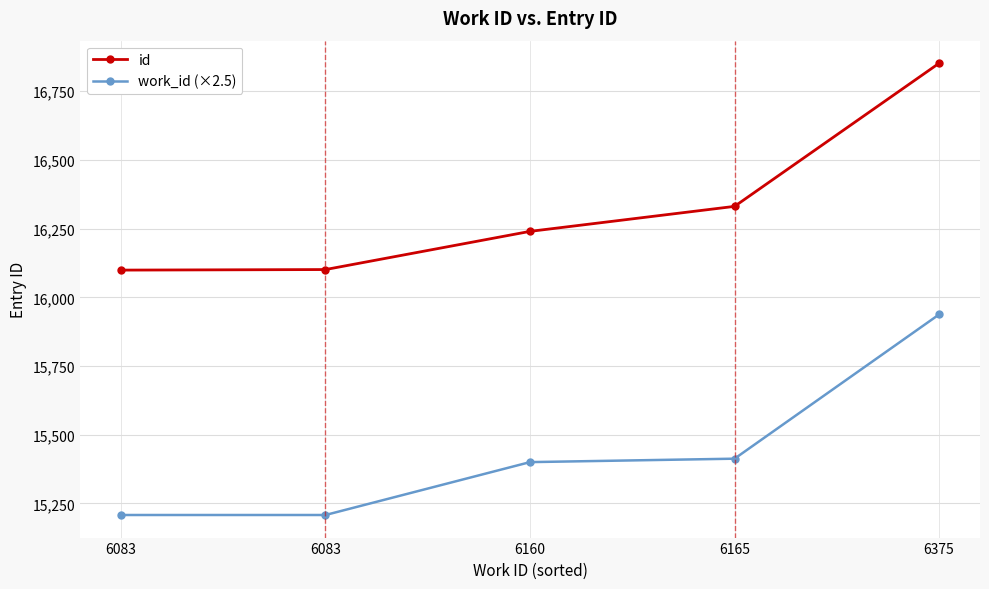

How many data points does each series have?

5